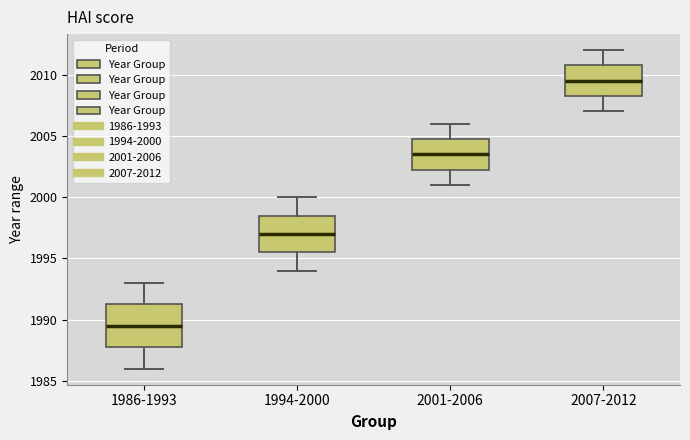

Reading left to right, transcribe this box plot: for each box, give where its median line is, the range the box spans, and where its two whiskers end, as read against the y-axis. The values are not printed on the chart, so give them approximately, as read against the axis.

1986-1993: median 1989.5, box 1988.0 to 1991.5, whiskers 1986.0 to 1993.0
1994-2000: median 1997.0, box 1995.5 to 1998.5, whiskers 1994.0 to 2000.0
2001-2006: median 2003.5, box 2002.5 to 2005.0, whiskers 2001.0 to 2006.0
2007-2012: median 2009.5, box 2008.5 to 2011.0, whiskers 2007.0 to 2012.0